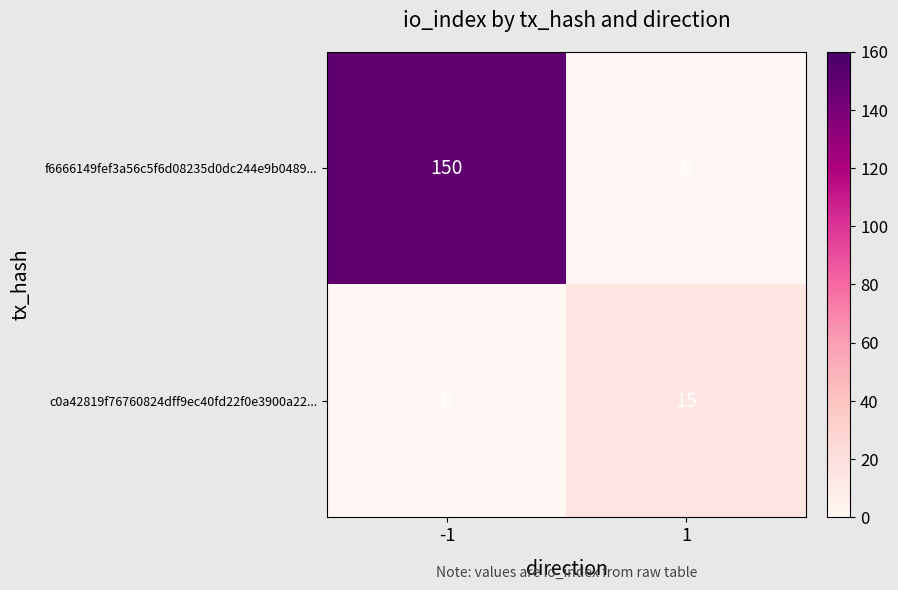

What is the difference between the highest and lowest values at 1?

15